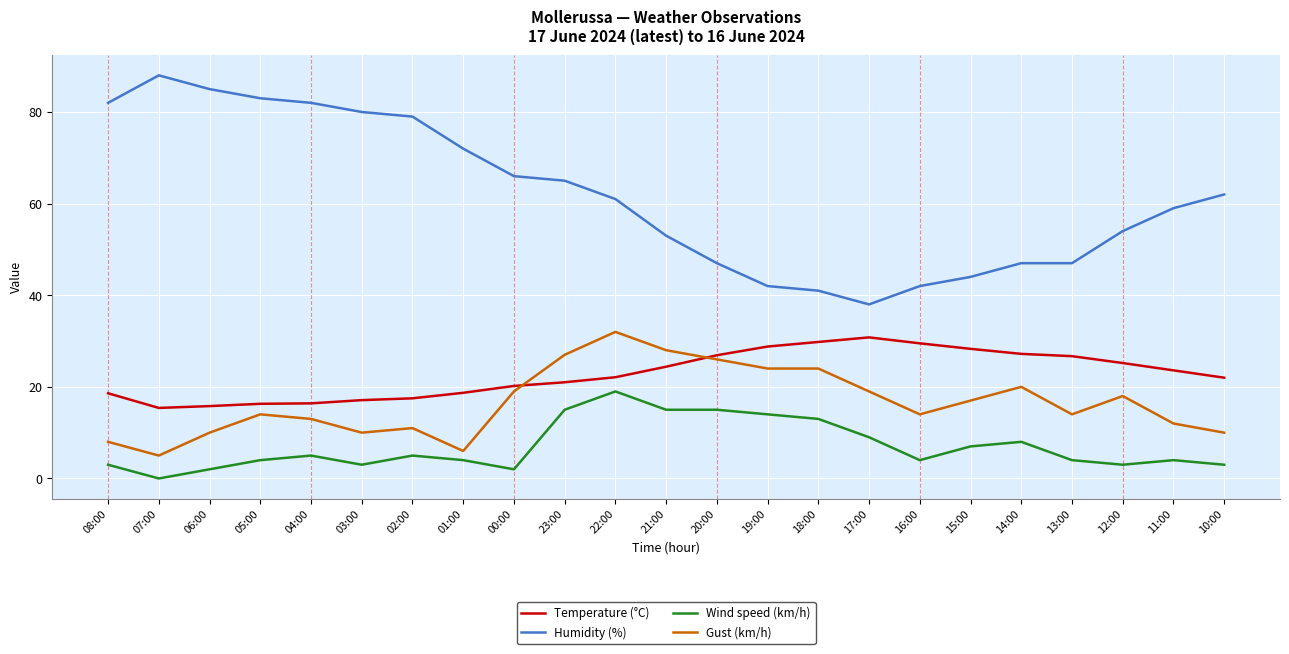

What is the average value of the Gust (km/h) series?

16.6